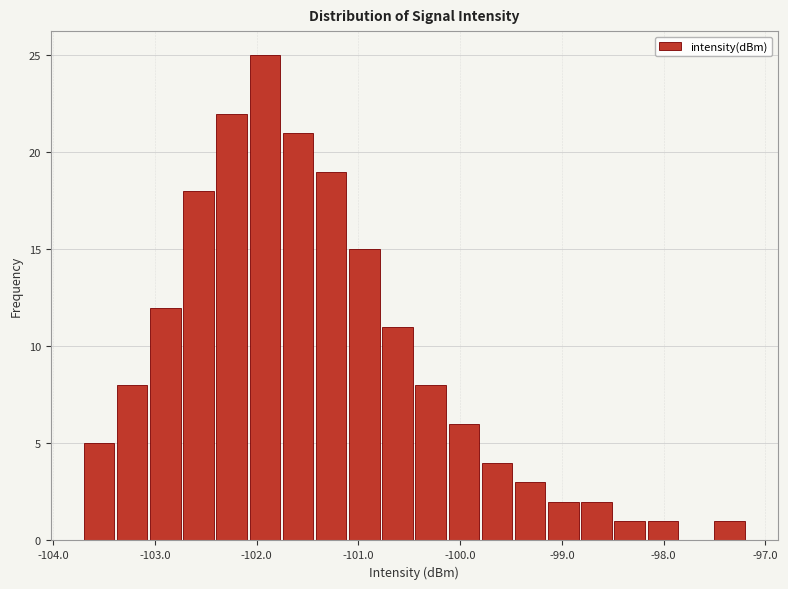

Read against the x-axis, roughly where is the centre of the tallest bar?

-101.9